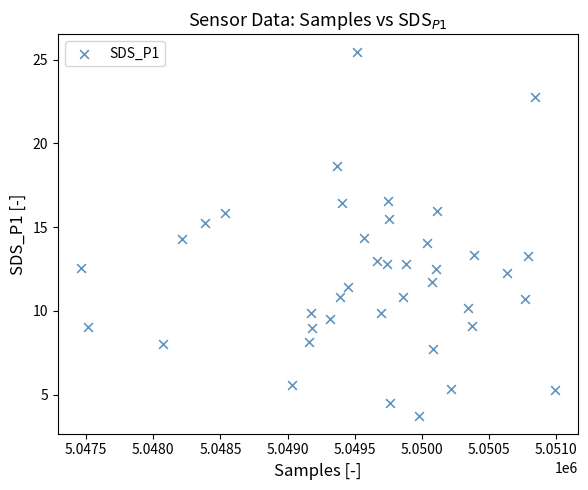

What is the range of X values (max minus min)?

3522.0